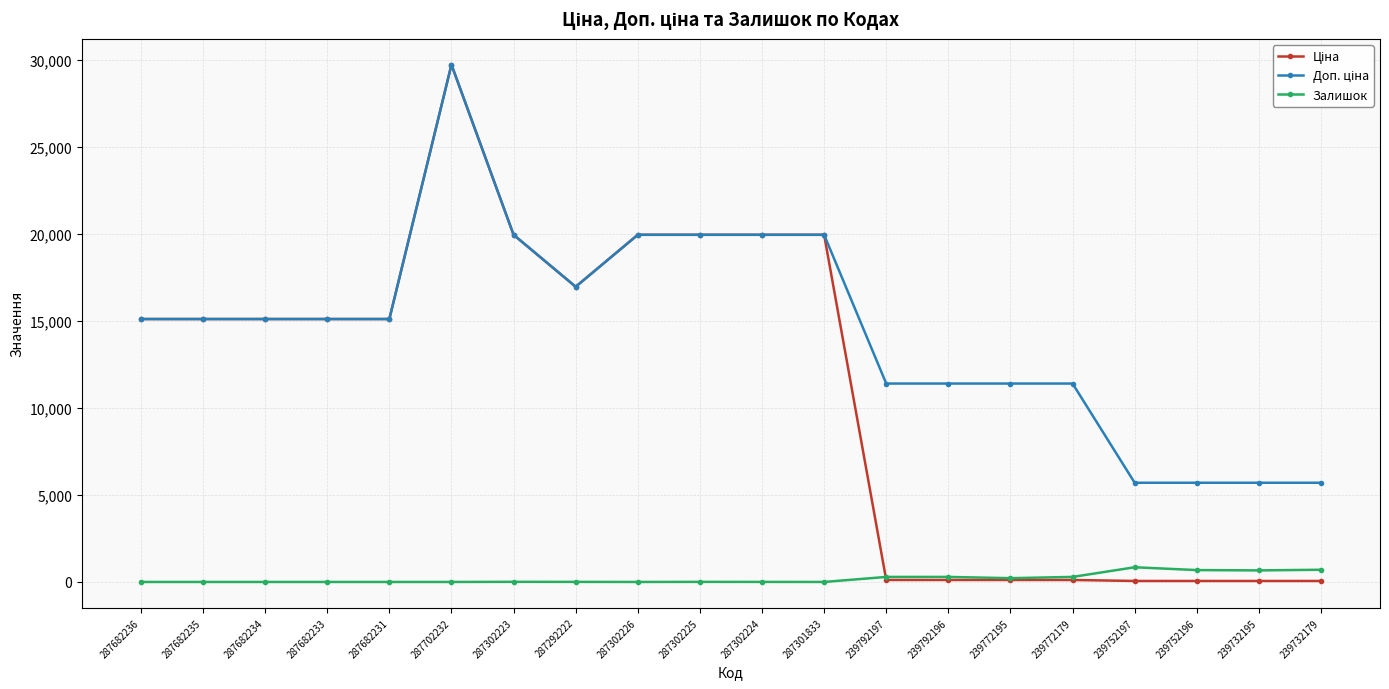

What is the label of the 6th point from the right?

239772195